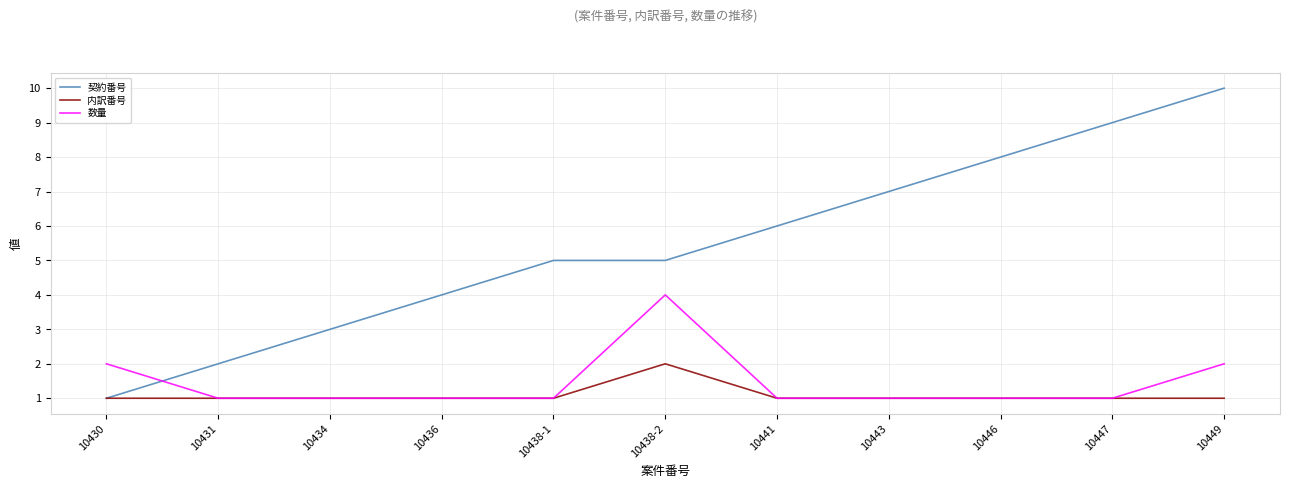

What value does the 契約番号 series have at 10446?

8